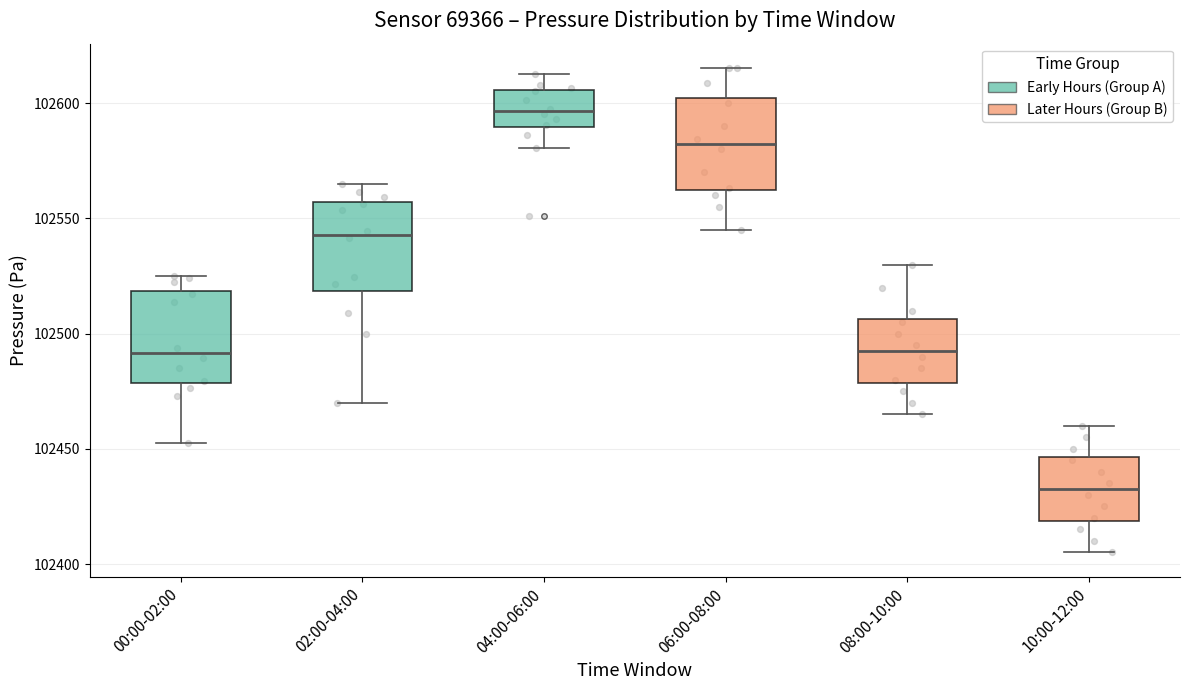

Reading left to right, read every box against the y-axis: the position of its median line, the range the box covers, and the ends of its whiskers. The values are not printed on the chart, so give them approximately, as read against the axis.

00:00-02:00: median 102490, box 102480 to 102520, whiskers 102455 to 102525
02:00-04:00: median 102545, box 102520 to 102555, whiskers 102470 to 102565
04:00-06:00: median 102595, box 102590 to 102605, whiskers 102580 to 102615
06:00-08:00: median 102580, box 102565 to 102600, whiskers 102545 to 102615
08:00-10:00: median 102495, box 102480 to 102505, whiskers 102465 to 102530
10:00-12:00: median 102435, box 102420 to 102445, whiskers 102405 to 102460